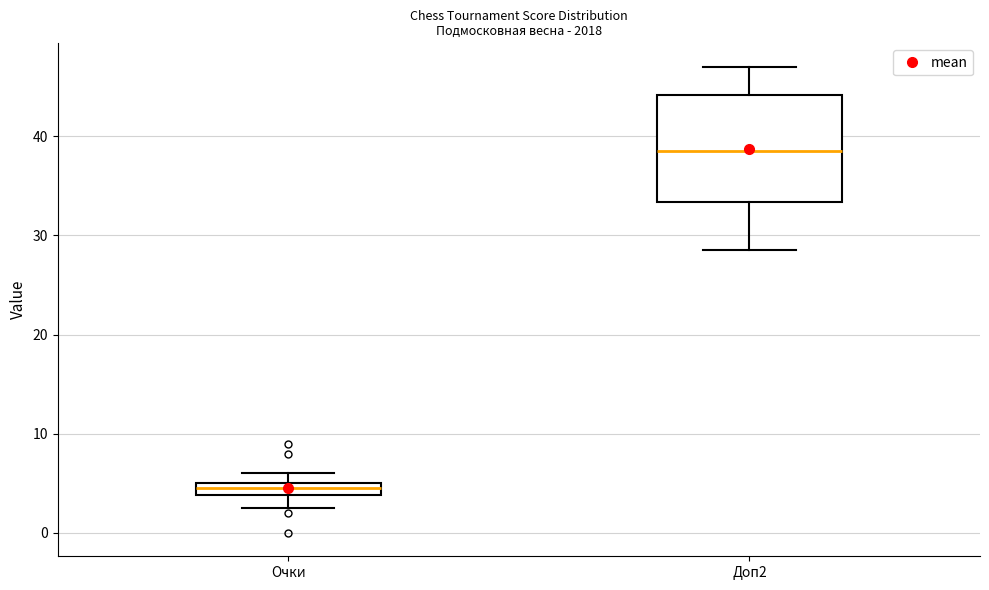

Which box has the lowest median line?

Очки